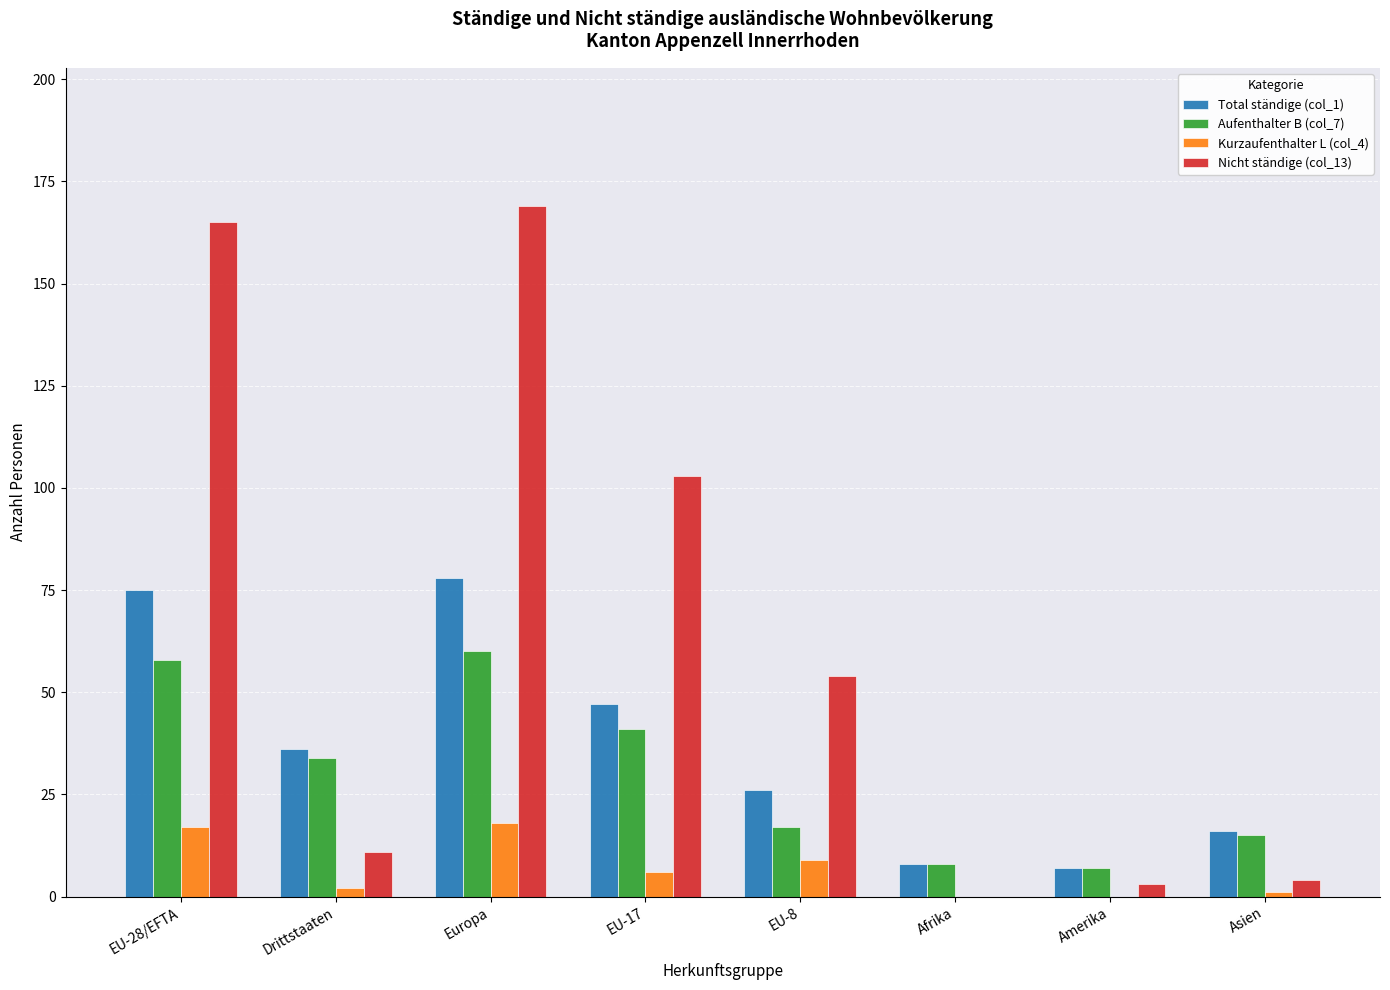

Which series has the largest total across all categories?

Nicht ständige (col_13)